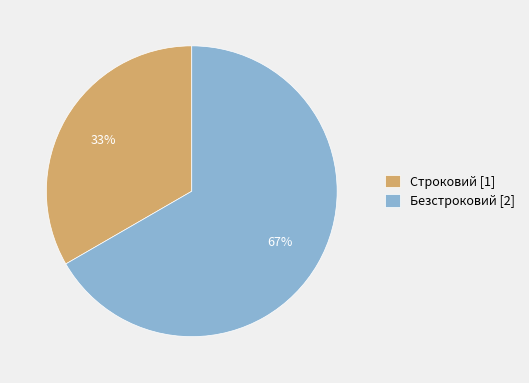

Is there a majority slice in this chart?

Yes